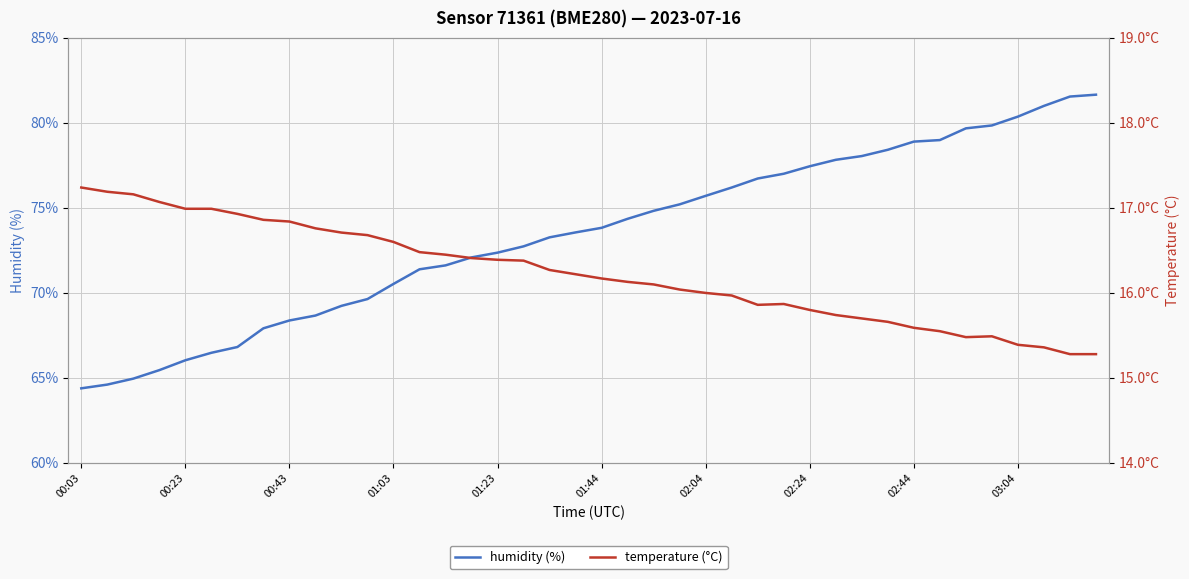

What position from the left is 00:03?

1